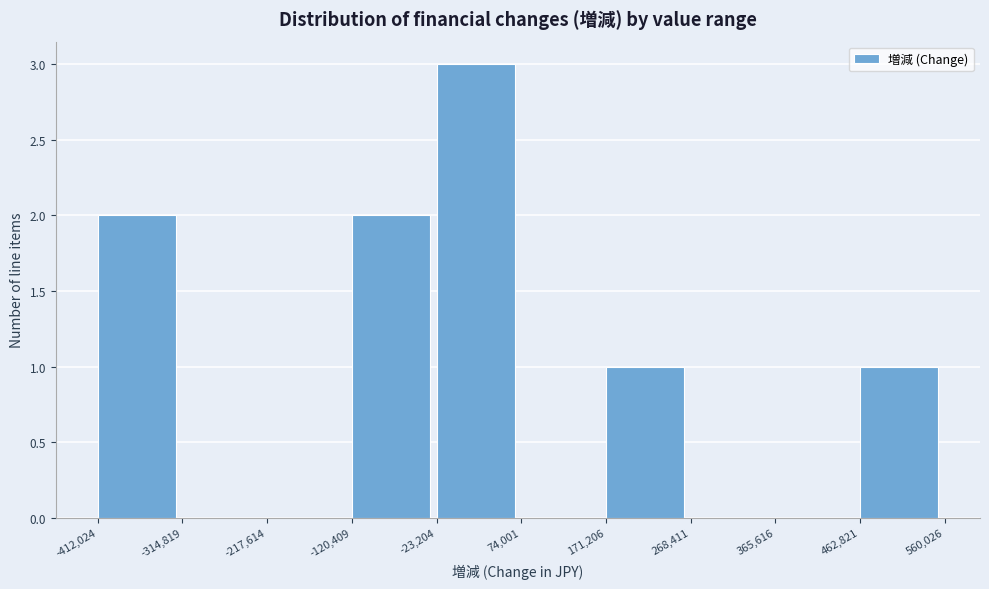

How tall is the bar that spans -23,204 to 74,001 on the x-axis? The values are not printed on the chart, so give them approximately, as read against the axis.

3